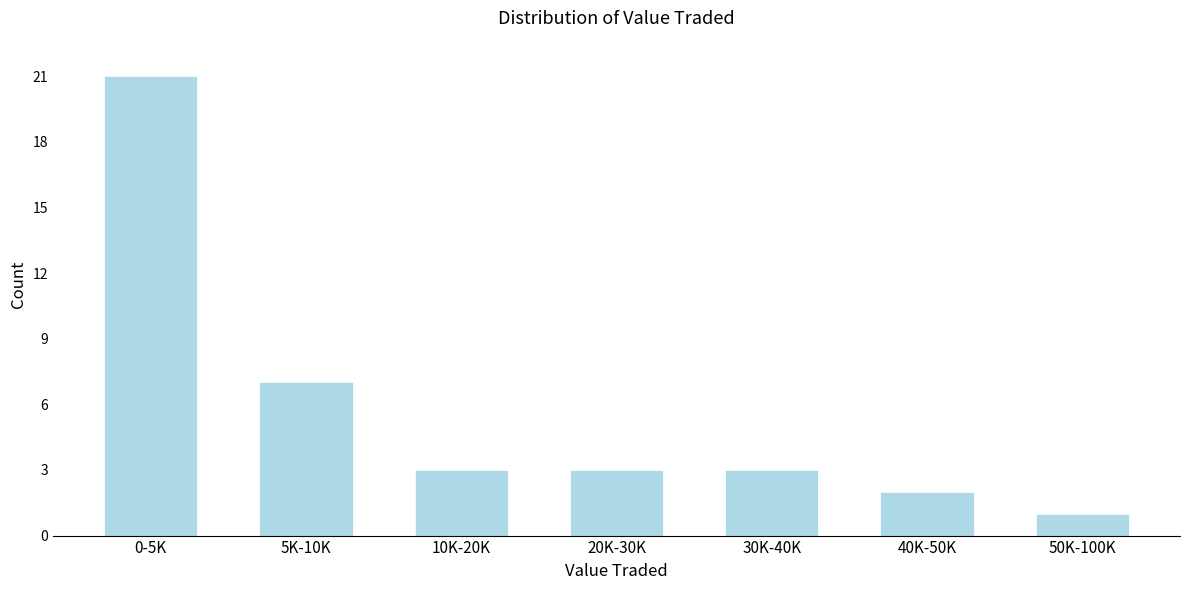

Reading left to right, extract all data points from this chart.

21	7	3	3	3	2	1